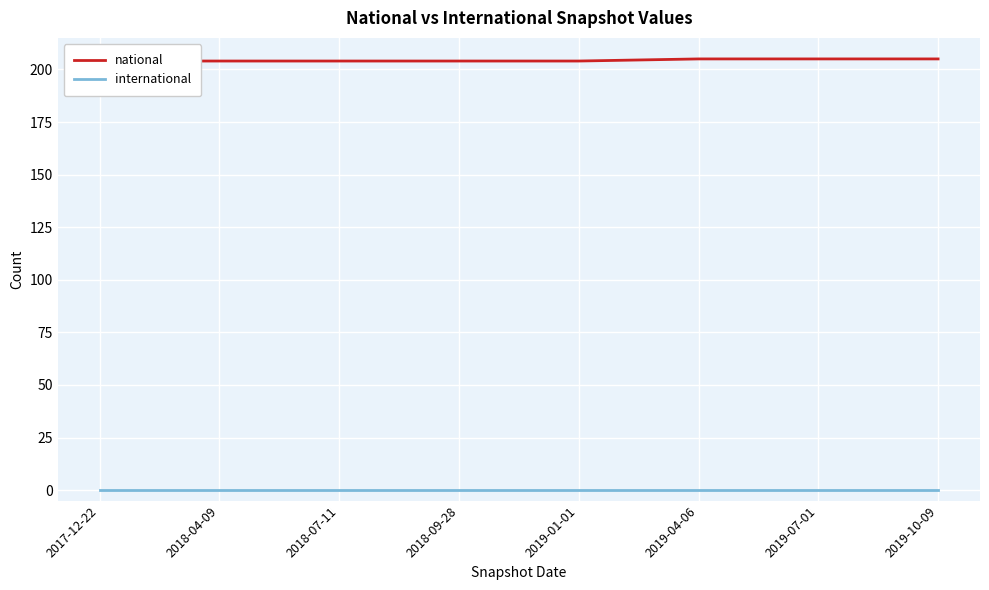

Reading right to left, what are all the values shown in this chart?

national: 205	205	205	204	204	204	204	204
international: 0	0	0	0	0	0	0	0